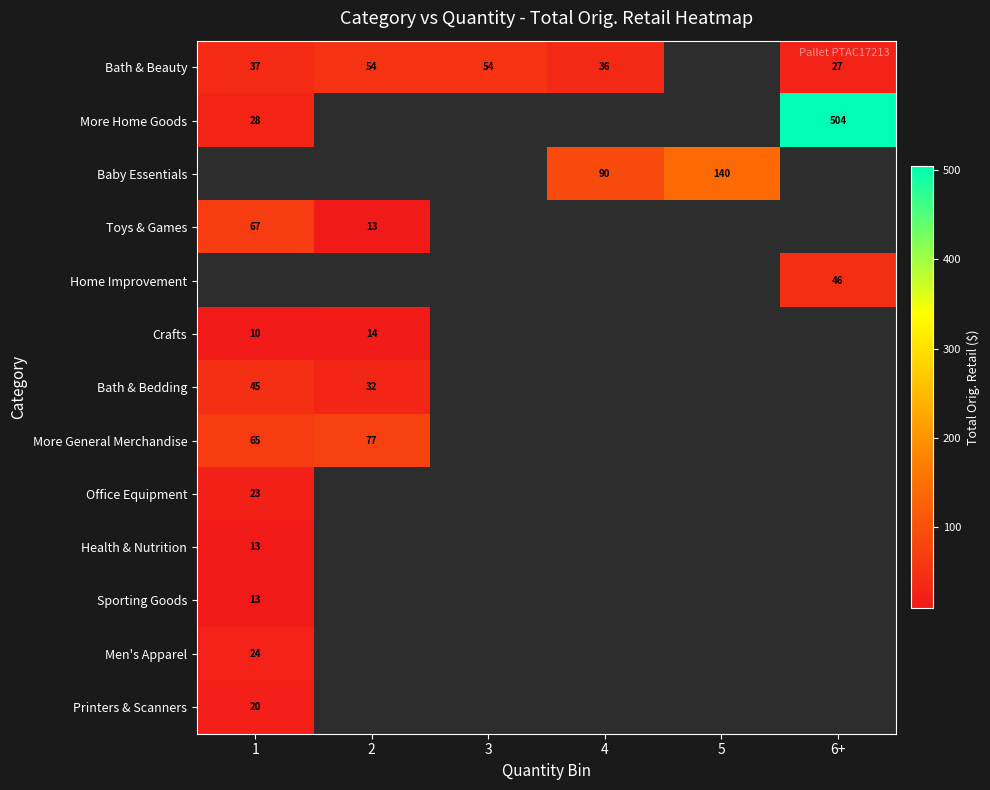

Is the value of Crafts at 6+ greater than the value of Office Equipment at 4?

No